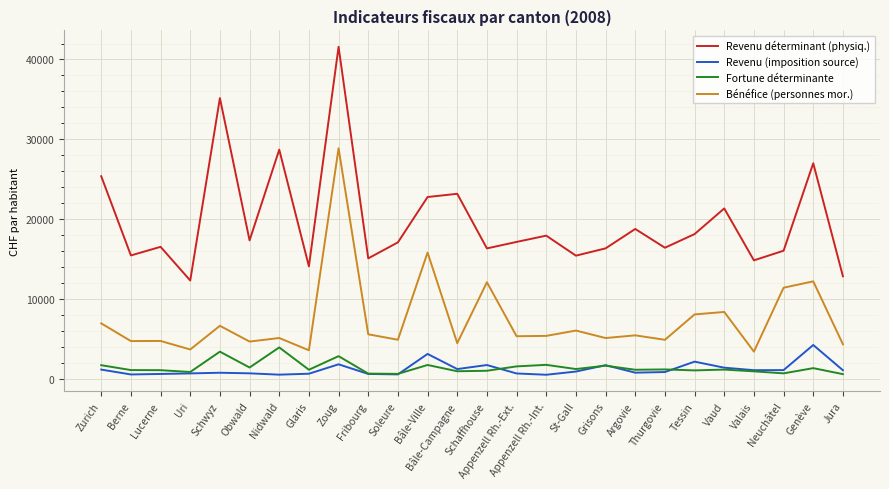

What value does the Fortune déterminante series have at Vaud?

1190.5